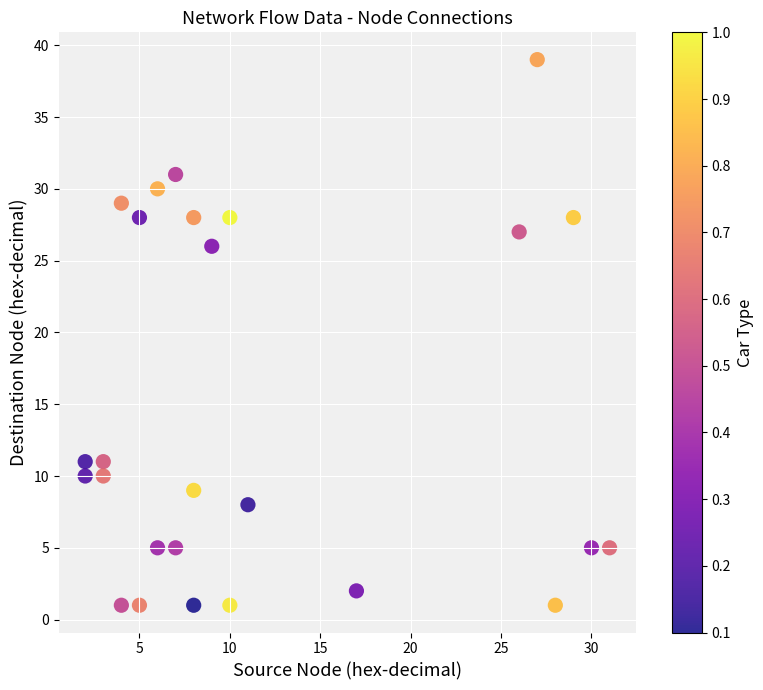

What Y value in the scatter plot is closest to 20?

26